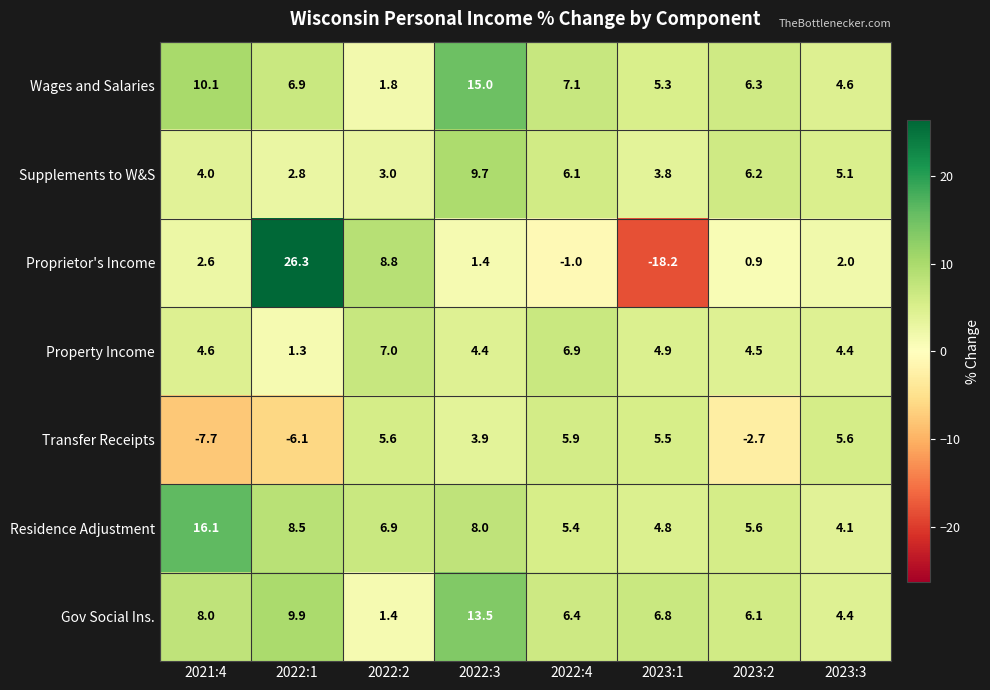

The value of Proprietor's Income at 2022:4 is -1.0. True or false?

True